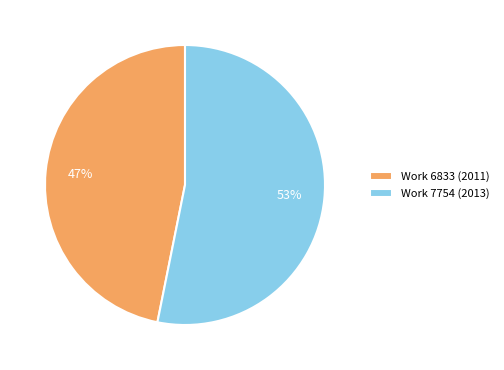

To the nearest percent, what percentage of the pie is Work 7754 (2013)?

53%